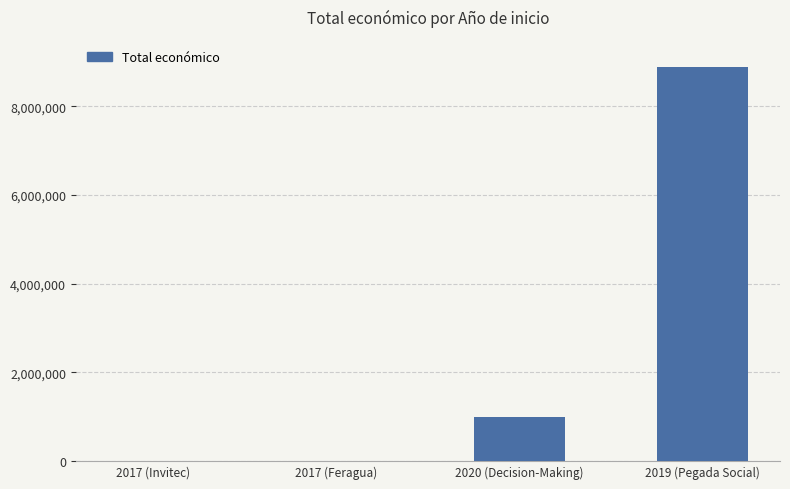

Is it true that the value at 2020 (Decision-Making) is 1481726?

False